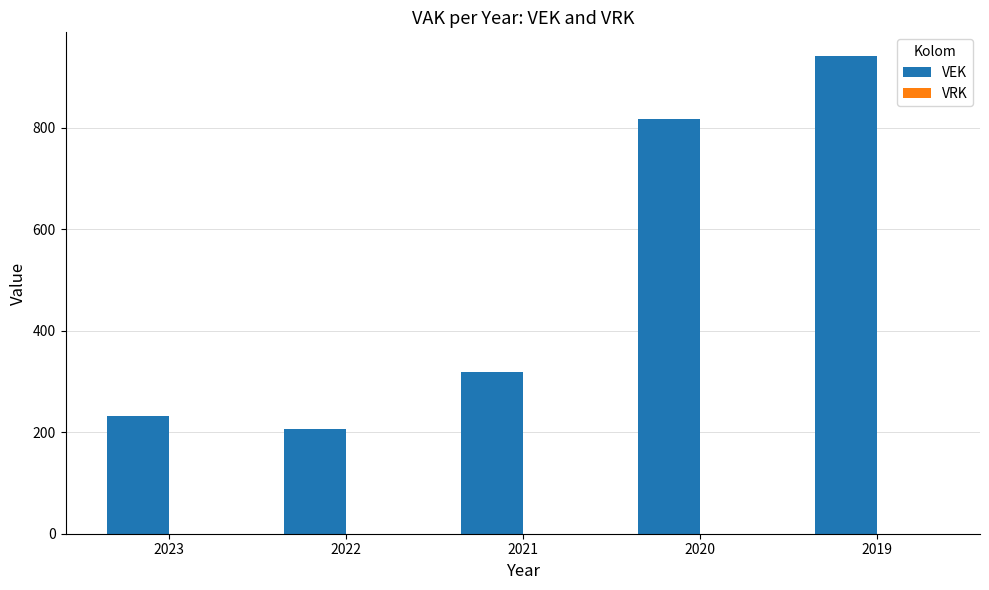

Which has a higher value, 2020 or 2019?

2019